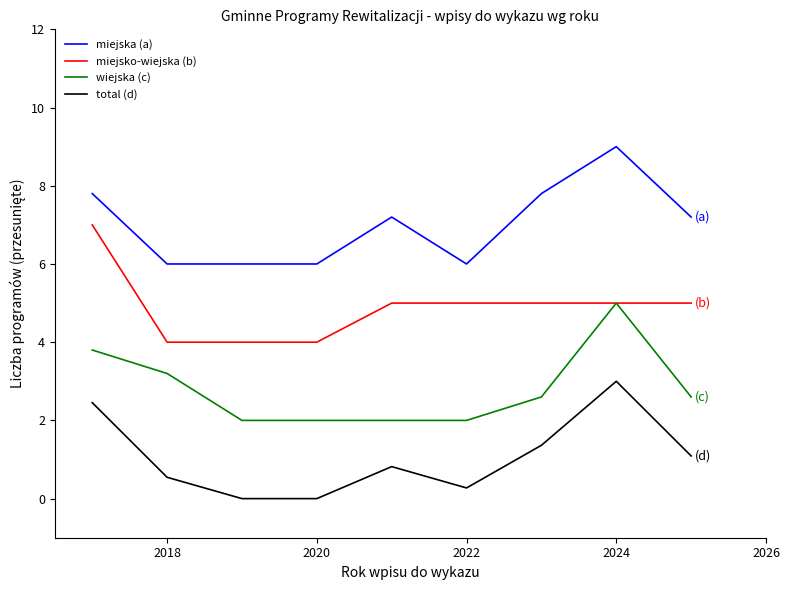

What is the minimum value for miejska (a)?

6.0